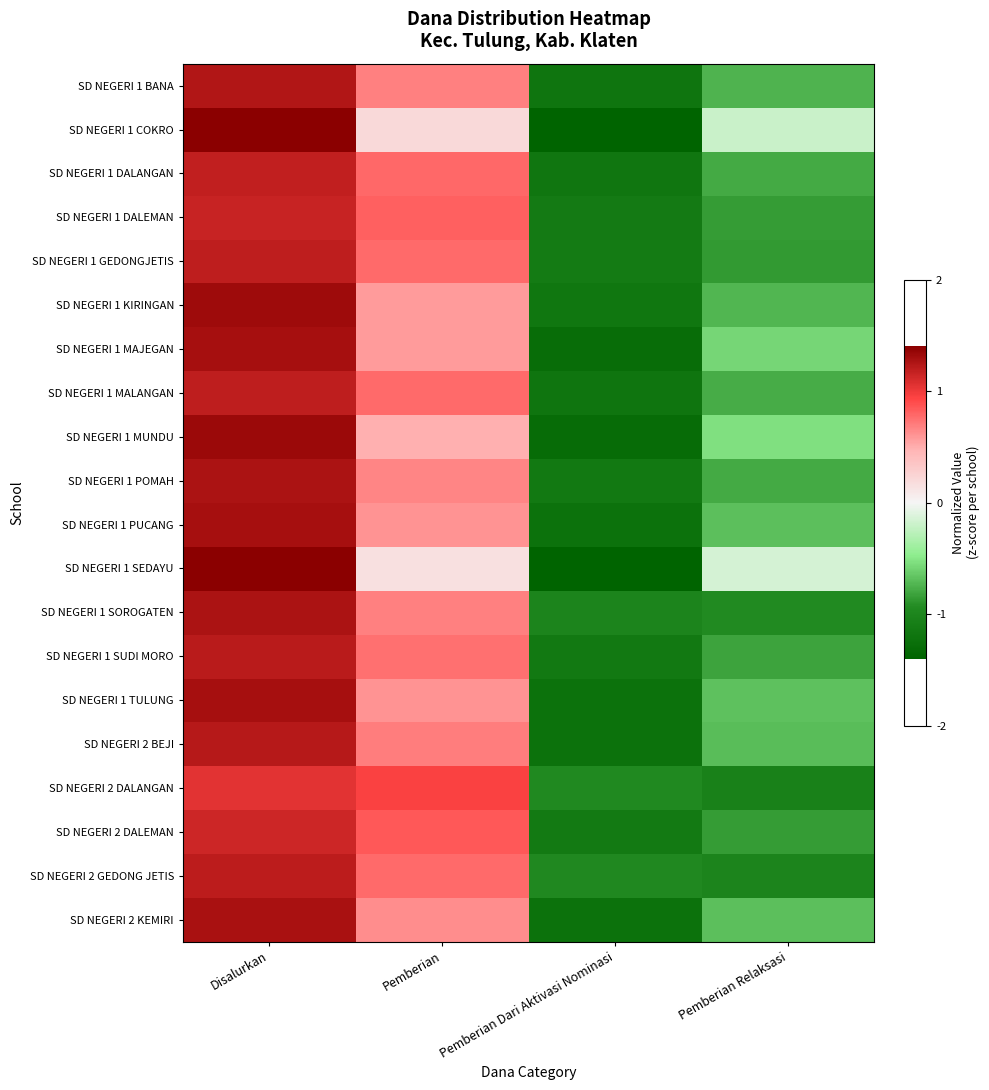

Reading right to left, extract all data points from this chart.

SD NEGERI 1 BANA: Pemberian Relaksasi=-0.7	Pemberian Dari Aktivasi Nominasi=-1.2	Pemberian=0.7	Disalurkan=1.3
SD NEGERI 1 COKRO: Pemberian Relaksasi=-0.2	Pemberian Dari Aktivasi Nominasi=-1.4	Pemberian=0.2	Disalurkan=1.4
SD NEGERI 1 DALANGAN: Pemberian Relaksasi=-0.8	Pemberian Dari Aktivasi Nominasi=-1.2	Pemberian=0.8	Disalurkan=1.2
SD NEGERI 1 DALEMAN: Pemberian Relaksasi=-0.9	Pemberian Dari Aktivasi Nominasi=-1.1	Pemberian=0.8	Disalurkan=1.2
SD NEGERI 1 GEDONGJETIS: Pemberian Relaksasi=-0.9	Pemberian Dari Aktivasi Nominasi=-1.1	Pemberian=0.8	Disalurkan=1.2
SD NEGERI 1 KIRINGAN: Pemberian Relaksasi=-0.7	Pemberian Dari Aktivasi Nominasi=-1.2	Pemberian=0.6	Disalurkan=1.3
SD NEGERI 1 MAJEGAN: Pemberian Relaksasi=-0.6	Pemberian Dari Aktivasi Nominasi=-1.3	Pemberian=0.6	Disalurkan=1.3
SD NEGERI 1 MALANGAN: Pemberian Relaksasi=-0.8	Pemberian Dari Aktivasi Nominasi=-1.2	Pemberian=0.8	Disalurkan=1.2
SD NEGERI 1 MUNDU: Pemberian Relaksasi=-0.5	Pemberian Dari Aktivasi Nominasi=-1.3	Pemberian=0.5	Disalurkan=1.3
SD NEGERI 1 POMAH: Pemberian Relaksasi=-0.8	Pemberian Dari Aktivasi Nominasi=-1.2	Pemberian=0.7	Disalurkan=1.3
SD NEGERI 1 PUCANG: Pemberian Relaksasi=-0.7	Pemberian Dari Aktivasi Nominasi=-1.2	Pemberian=0.6	Disalurkan=1.3
SD NEGERI 1 SEDAYU: Pemberian Relaksasi=-0.2	Pemberian Dari Aktivasi Nominasi=-1.4	Pemberian=0.2	Disalurkan=1.4
SD NEGERI 1 SOROGATEN: Pemberian Relaksasi=-0.9	Pemberian Dari Aktivasi Nominasi=-1.0	Pemberian=0.7	Disalurkan=1.3
SD NEGERI 1 SUDI MORO: Pemberian Relaksasi=-0.8	Pemberian Dari Aktivasi Nominasi=-1.1	Pemberian=0.8	Disalurkan=1.2
SD NEGERI 1 TULUNG: Pemberian Relaksasi=-0.7	Pemberian Dari Aktivasi Nominasi=-1.2	Pemberian=0.6	Disalurkan=1.3
SD NEGERI 2 BEJI: Pemberian Relaksasi=-0.7	Pemberian Dari Aktivasi Nominasi=-1.2	Pemberian=0.7	Disalurkan=1.2
SD NEGERI 2 DALANGAN: Pemberian Relaksasi=-1.0	Pemberian Dari Aktivasi Nominasi=-0.9	Pemberian=0.9	Disalurkan=1.0
SD NEGERI 2 DALEMAN: Pemberian Relaksasi=-0.8	Pemberian Dari Aktivasi Nominasi=-1.1	Pemberian=0.8	Disalurkan=1.1
SD NEGERI 2 GEDONG JETIS: Pemberian Relaksasi=-1.0	Pemberian Dari Aktivasi Nominasi=-1.0	Pemberian=0.8	Disalurkan=1.2
SD NEGERI 2 KEMIRI: Pemberian Relaksasi=-0.7	Pemberian Dari Aktivasi Nominasi=-1.2	Pemberian=0.6	Disalurkan=1.3